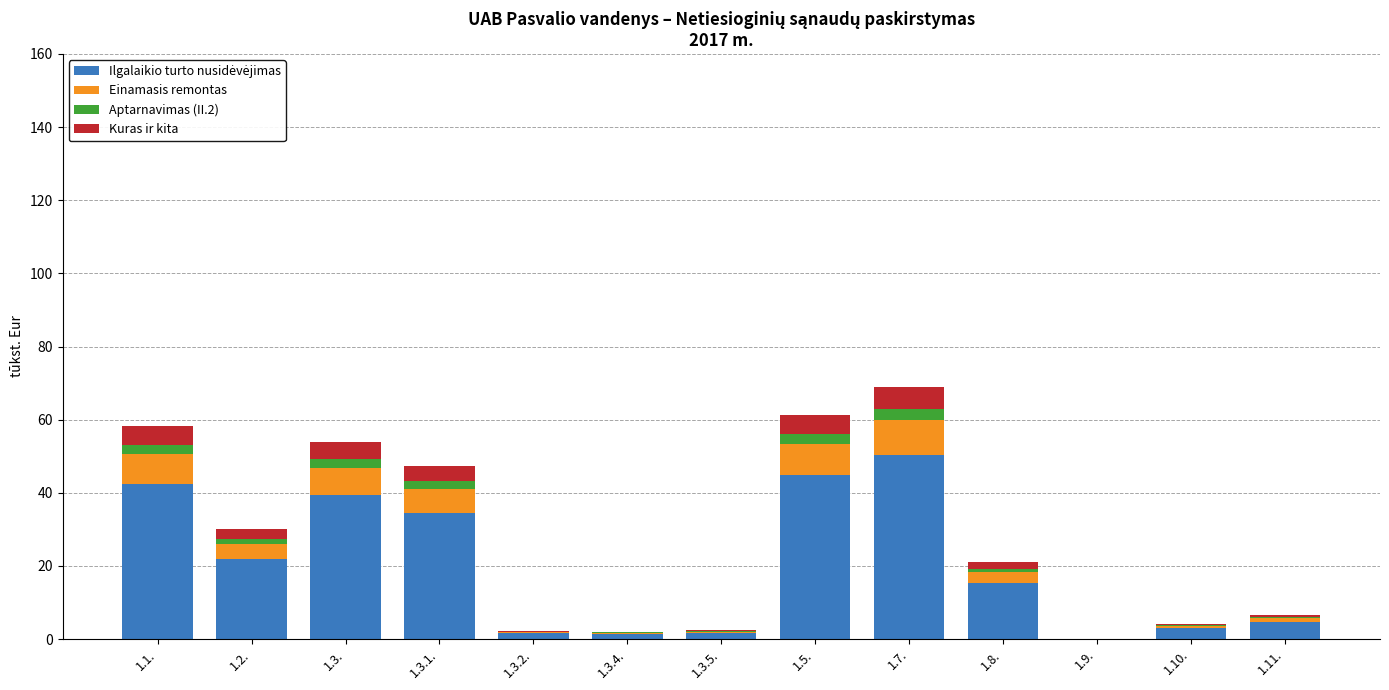

Are the bars grouped side by side (vs. stacked)?

No